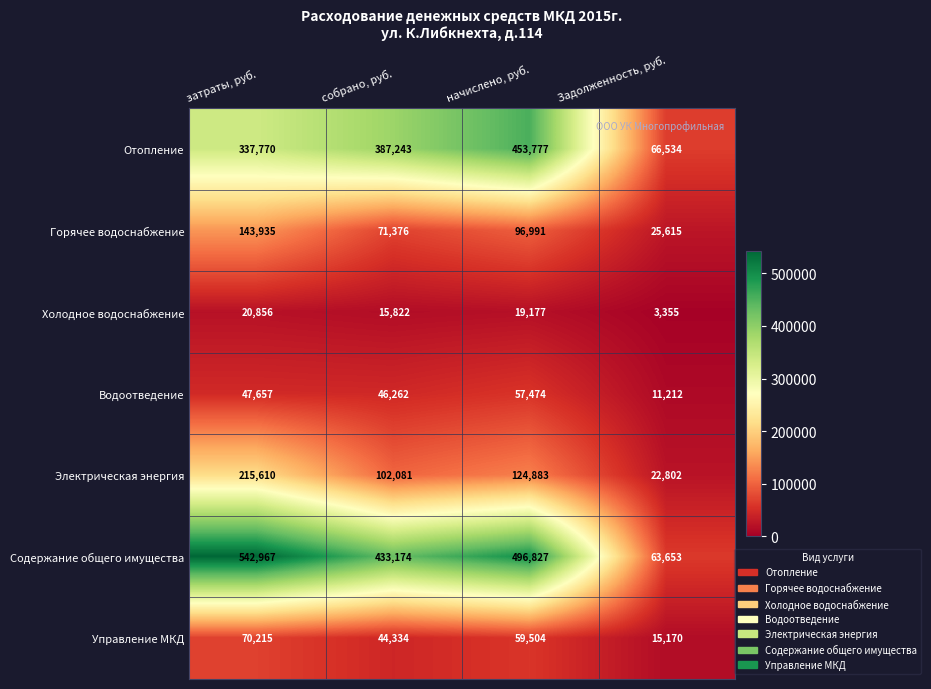

The Горячее водоснабжение series shows 143935 at затраты, руб.. True or false?

True